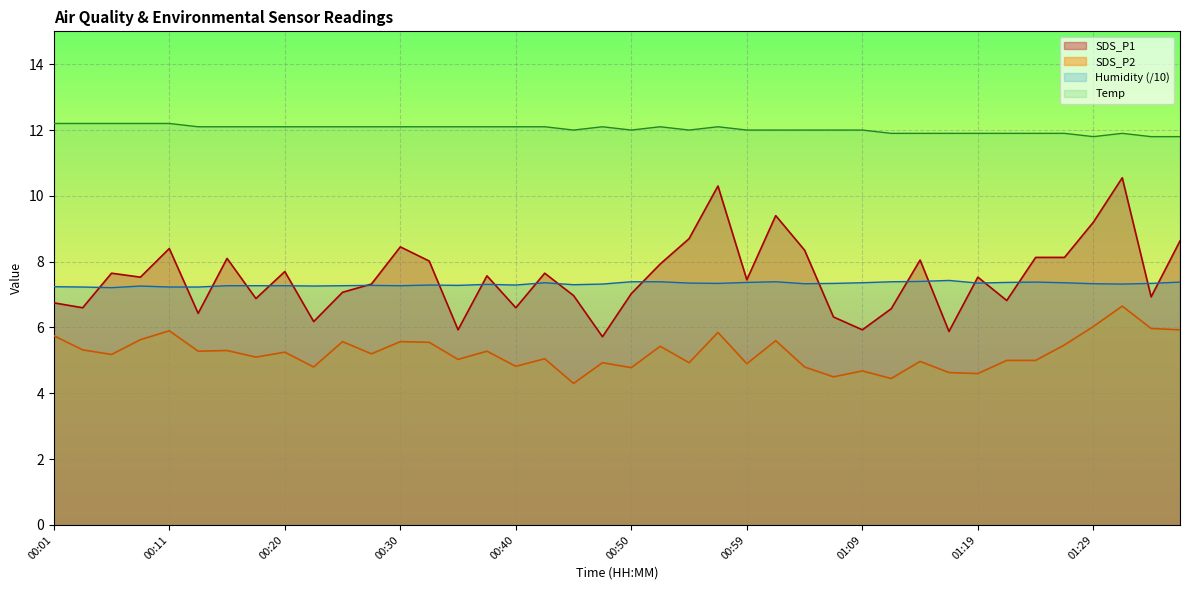

What is the average value of the SDS_P2 series?

5.2